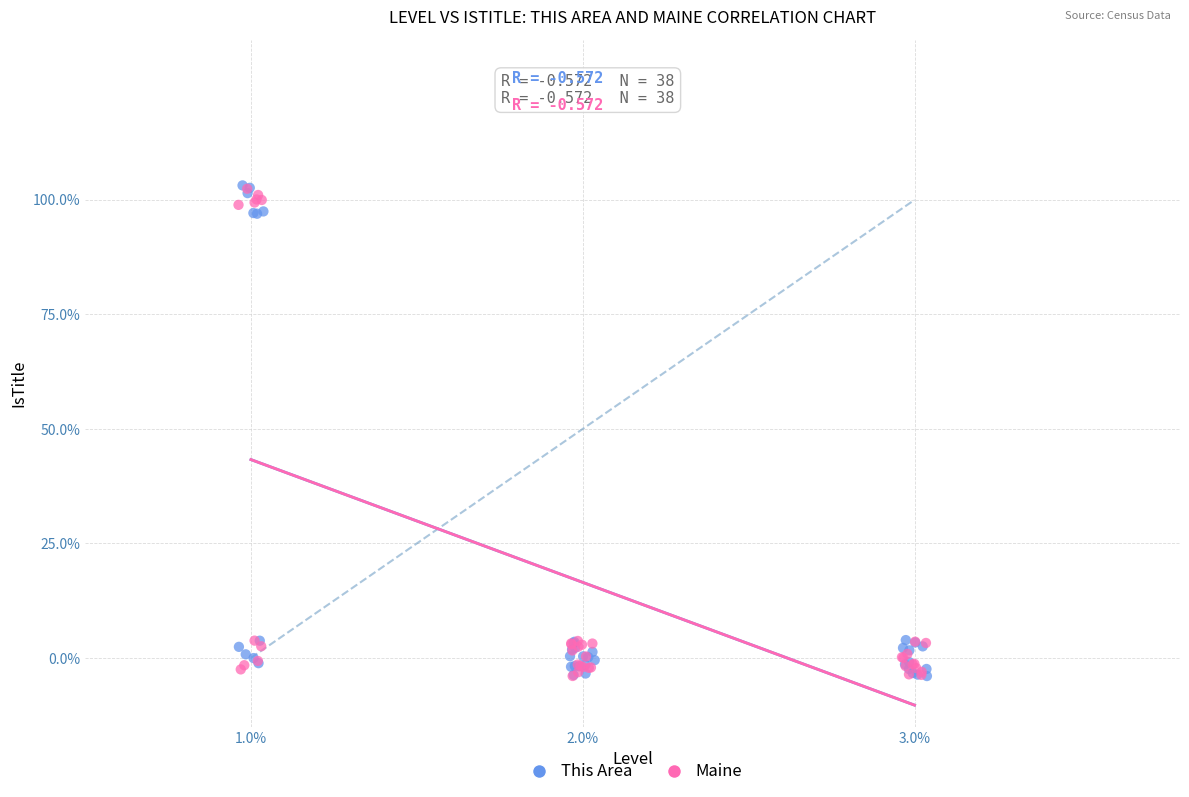

What are all the series names shown in the legend?

This Area, Maine